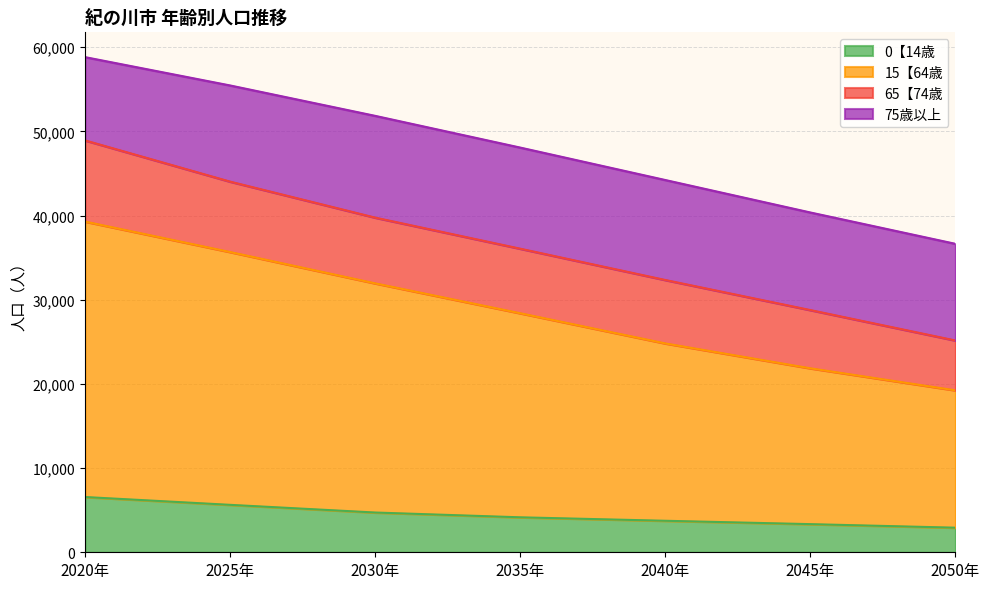

How many lines are shown in the chart?

4